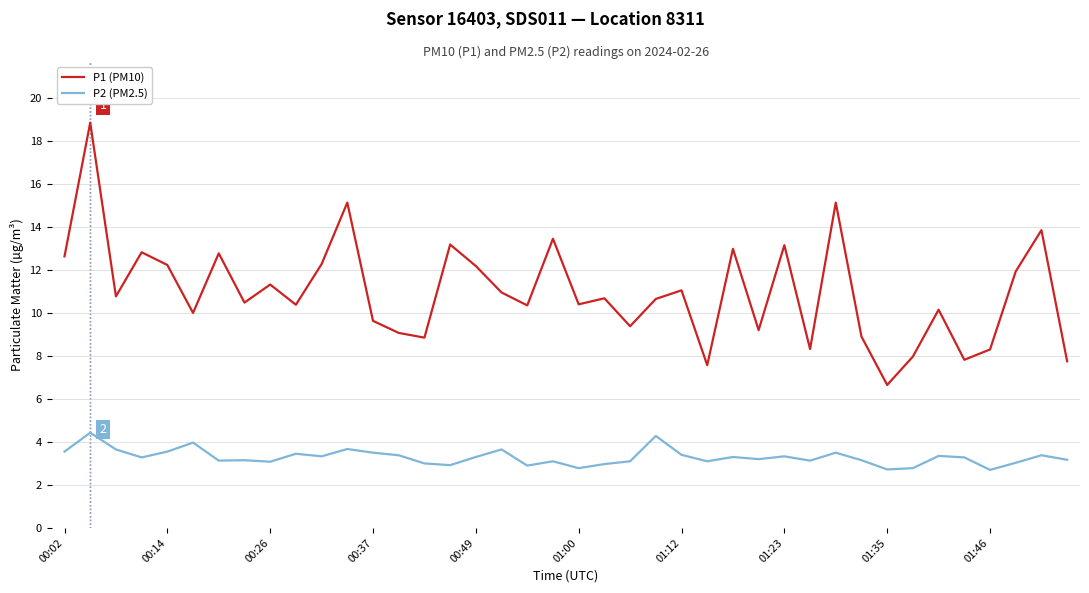

List the series in order of their peak value, highest first.

P1 (PM10), P2 (PM2.5)